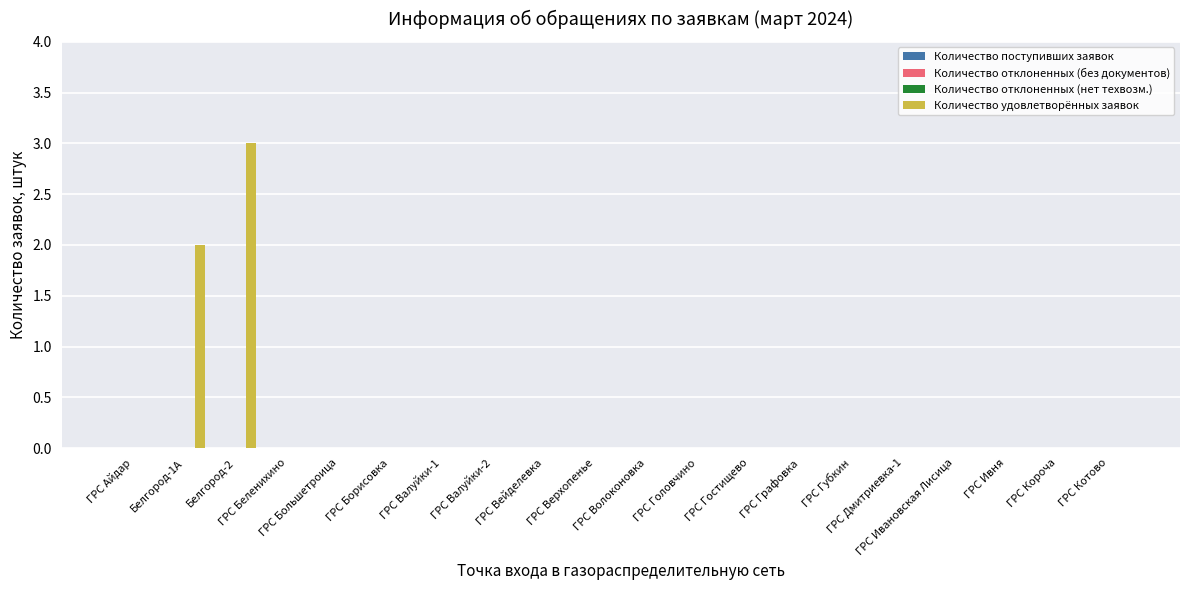

What is the greatest value displayed?

3